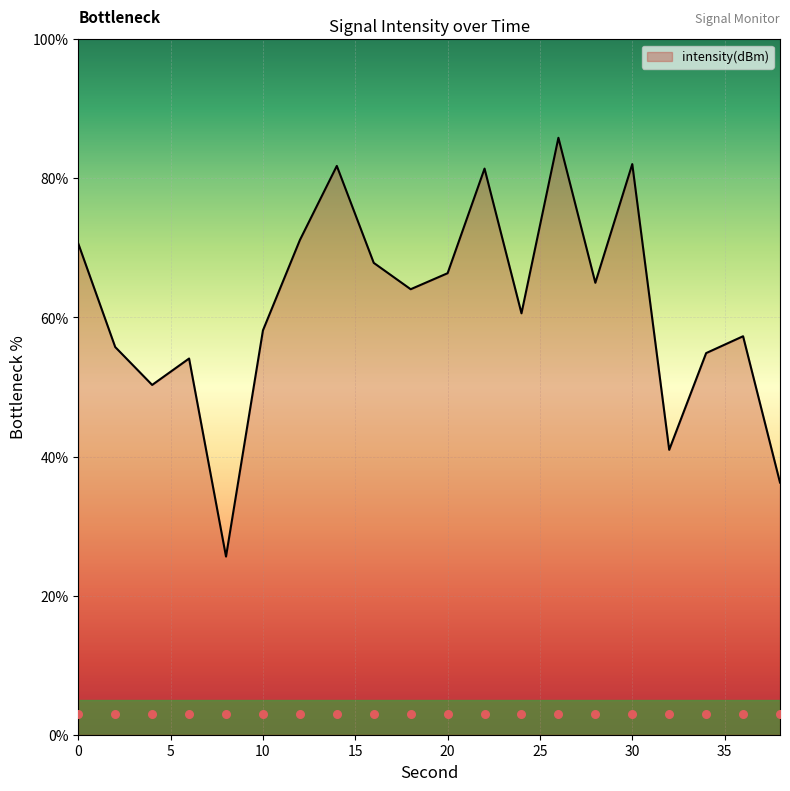

What is the change in value from 16 to 36?

-10.6